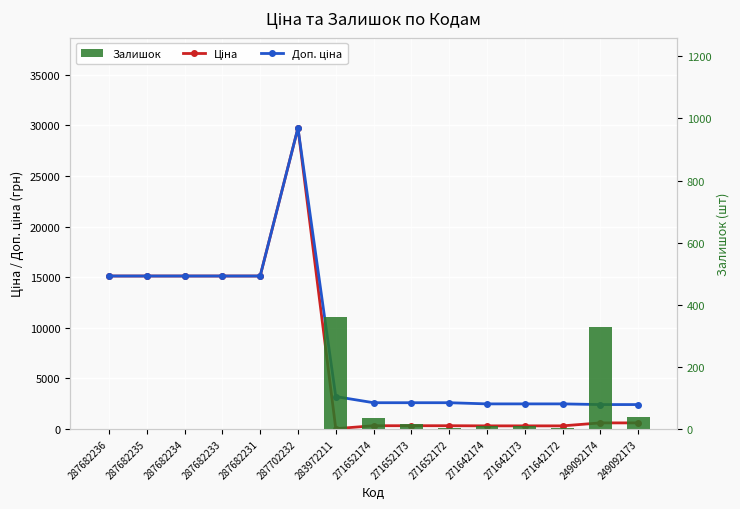

What is the label of the 2nd bar from the left?

287682235